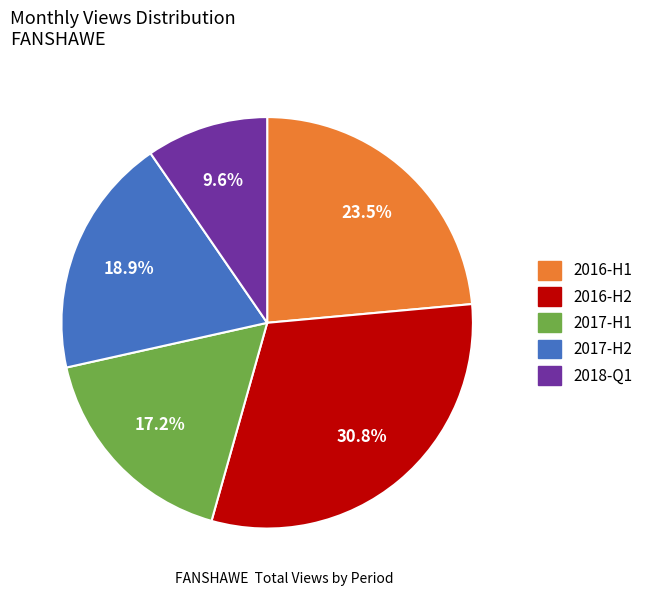

Is there a majority slice in this chart?

No